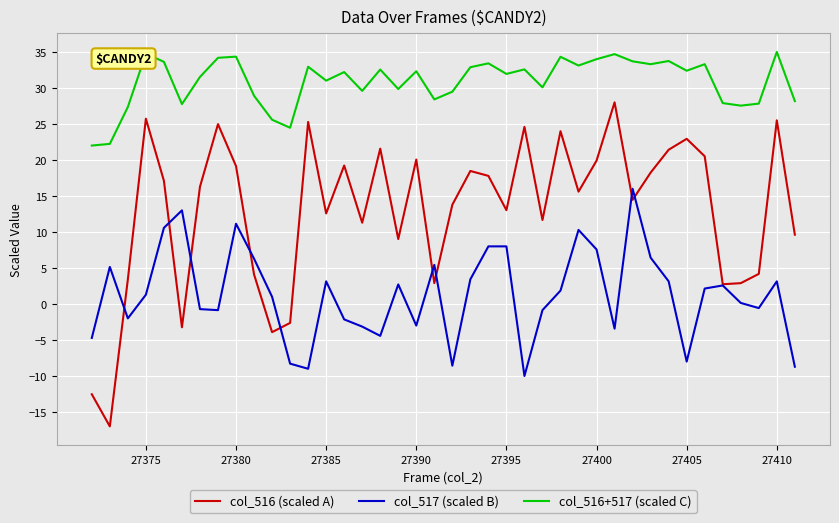

Which series has the largest total across all categories?

col_516+517 (scaled C)